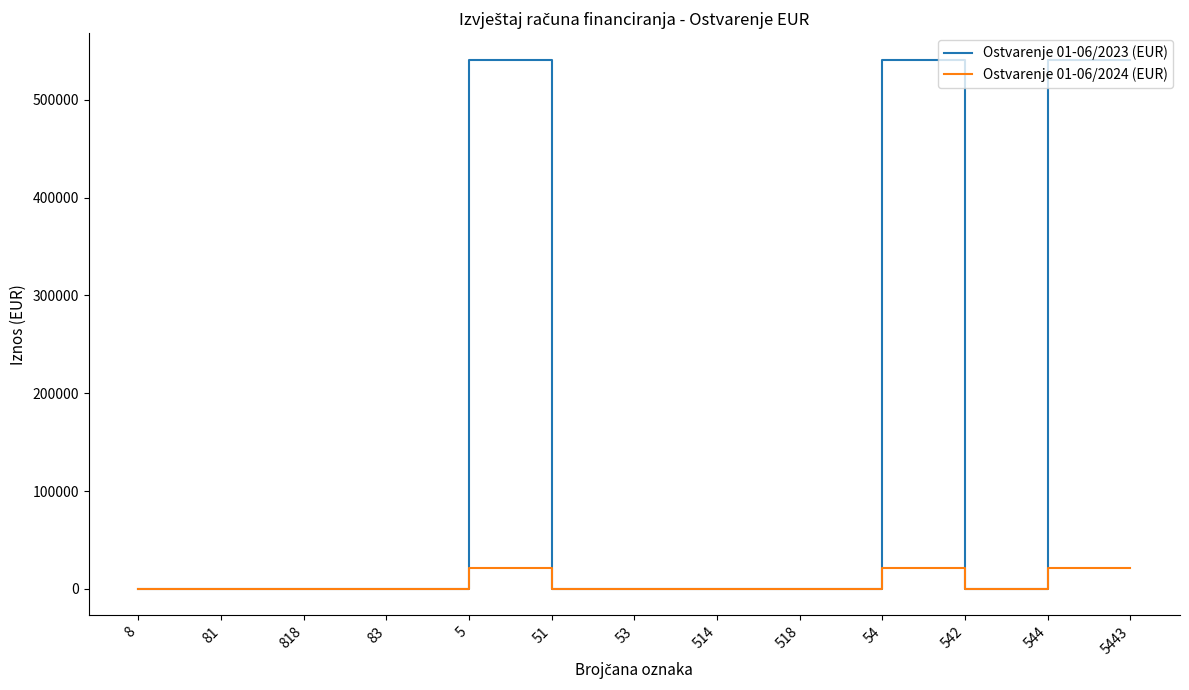

What is the total value across all series at 5443?

562431.9